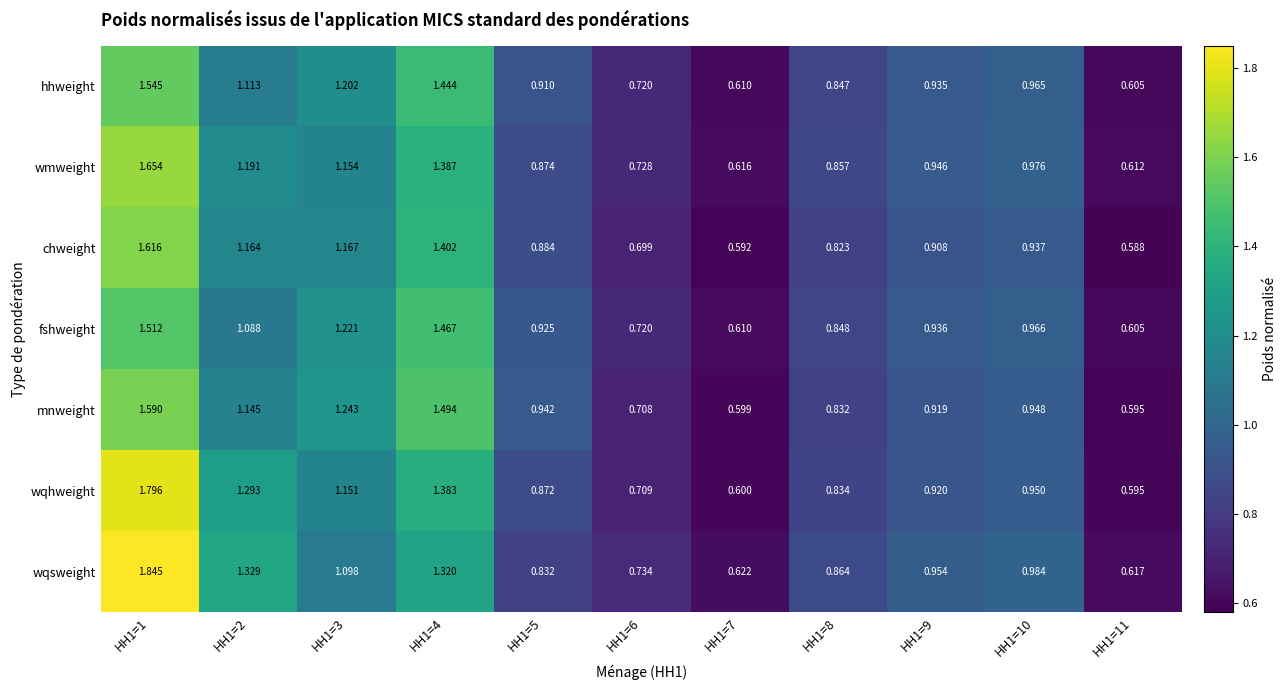

Between HH1=2 and HH1=6, which series saw the biggest shift?

wqsweight